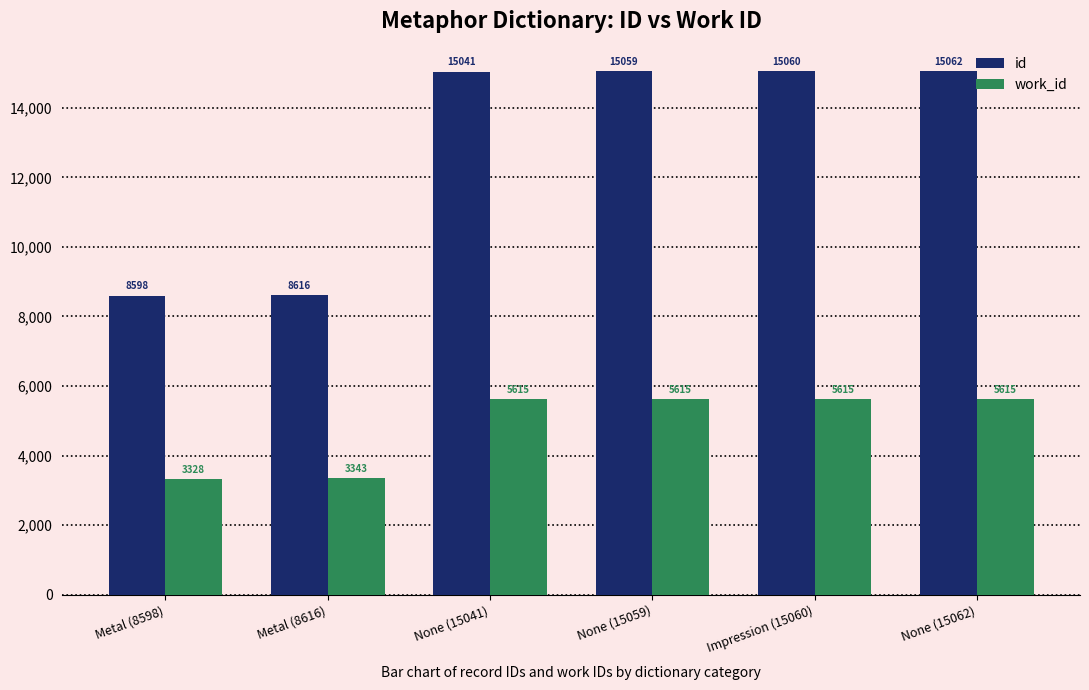

What is the label of the 6th bar from the right?

Metal (8598)